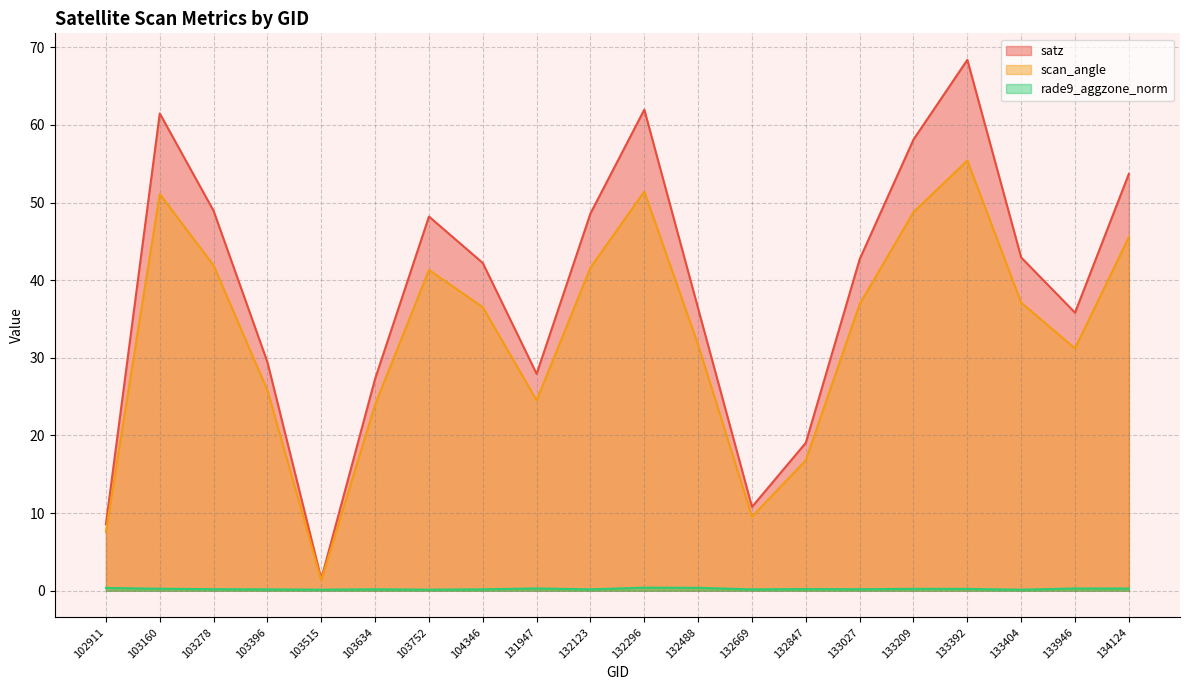

Reading left to right, extract all data points from this chart.

satz: 102911=8.6	103160=61.5	103278=48.9	103396=29.4	103515=1.5	103634=27.3	103752=48.2	104346=42.2	131947=27.9	132123=48.6	132296=62.0	132488=36.4	132669=10.8	132847=19.1	133027=42.7	133209=58.1	133392=68.4	133404=42.9	133946=35.8	134124=53.7
scan_angle: 102911=7.6	103160=51.1	103278=41.9	103396=25.8	103515=1.4	103634=24.0	103752=41.3	104346=36.5	131947=24.5	132123=41.6	132296=51.4	132488=31.7	132669=9.6	132847=16.8	133027=36.9	133209=48.8	133392=55.4	133404=37.1	133946=31.2	134124=45.5
rade9_aggzone_norm: 102911=0.4	103160=0.3	103278=0.2	103396=0.2	103515=0.1	103634=0.2	103752=0.1	104346=0.2	131947=0.3	132123=0.2	132296=0.4	132488=0.4	132669=0.2	132847=0.2	133027=0.2	133209=0.2	133392=0.2	133404=0.1	133946=0.3	134124=0.3